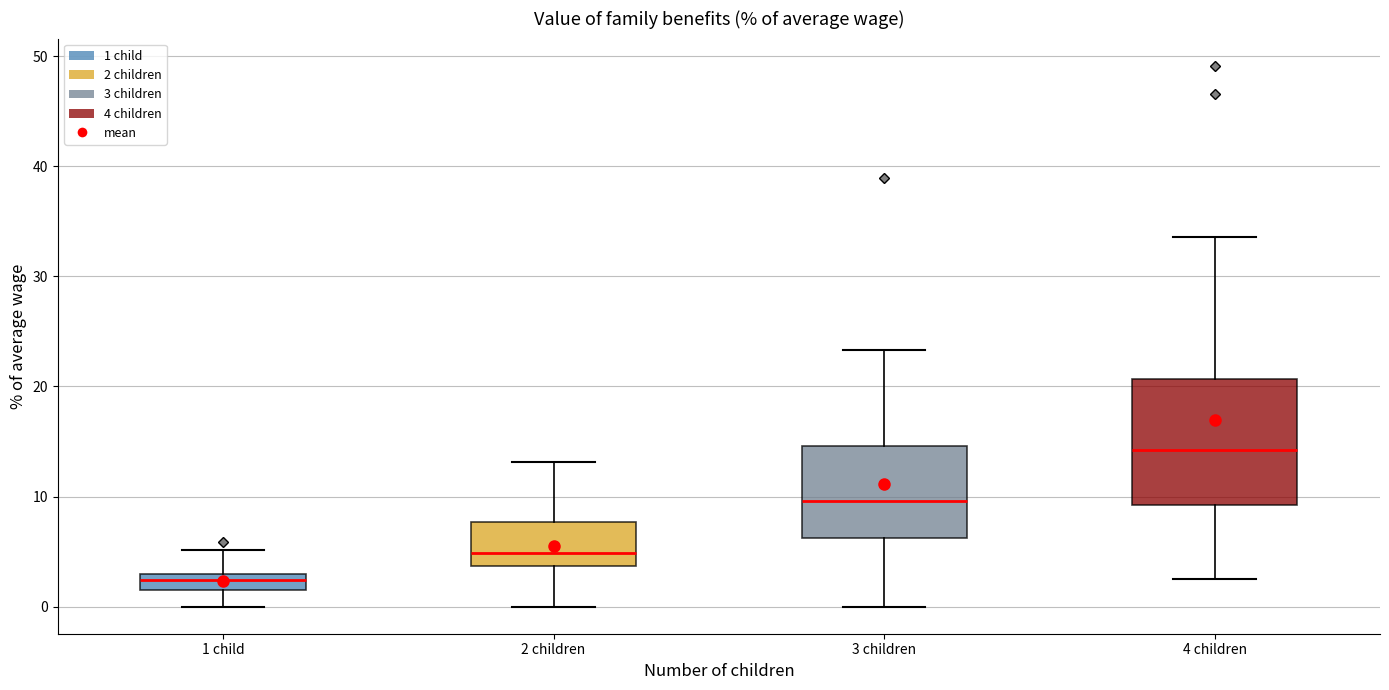

Which box's median line is the lowest?

1 child